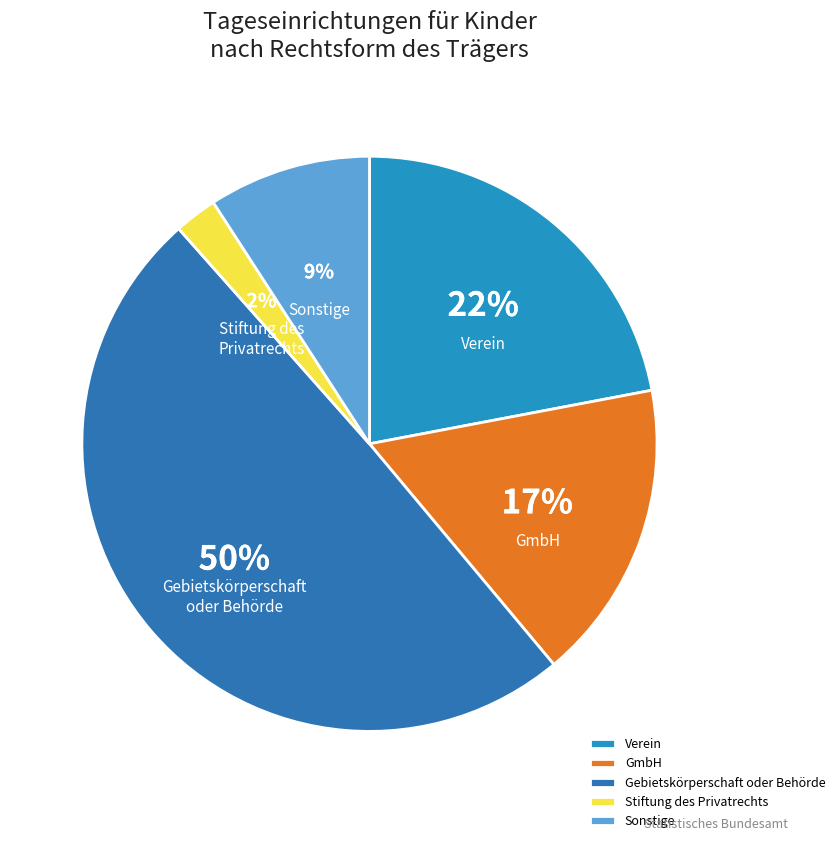

Count the number of slices in the pie.

5